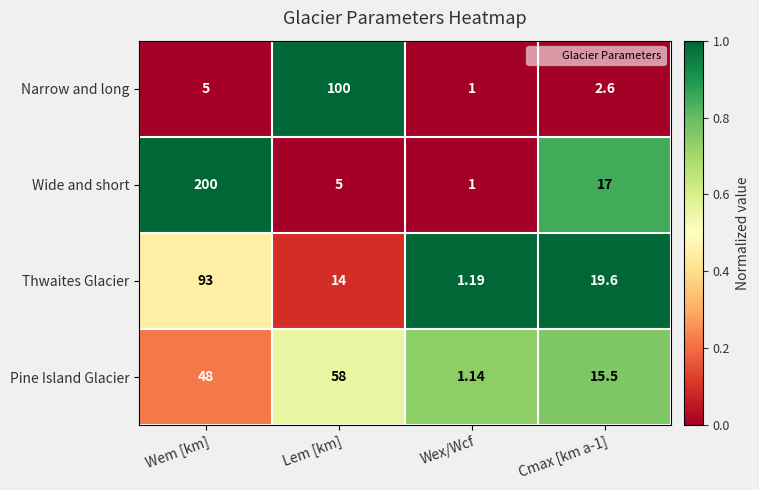

Which series changed the most between Lem [km] and Wex/Wcf?

Narrow and long